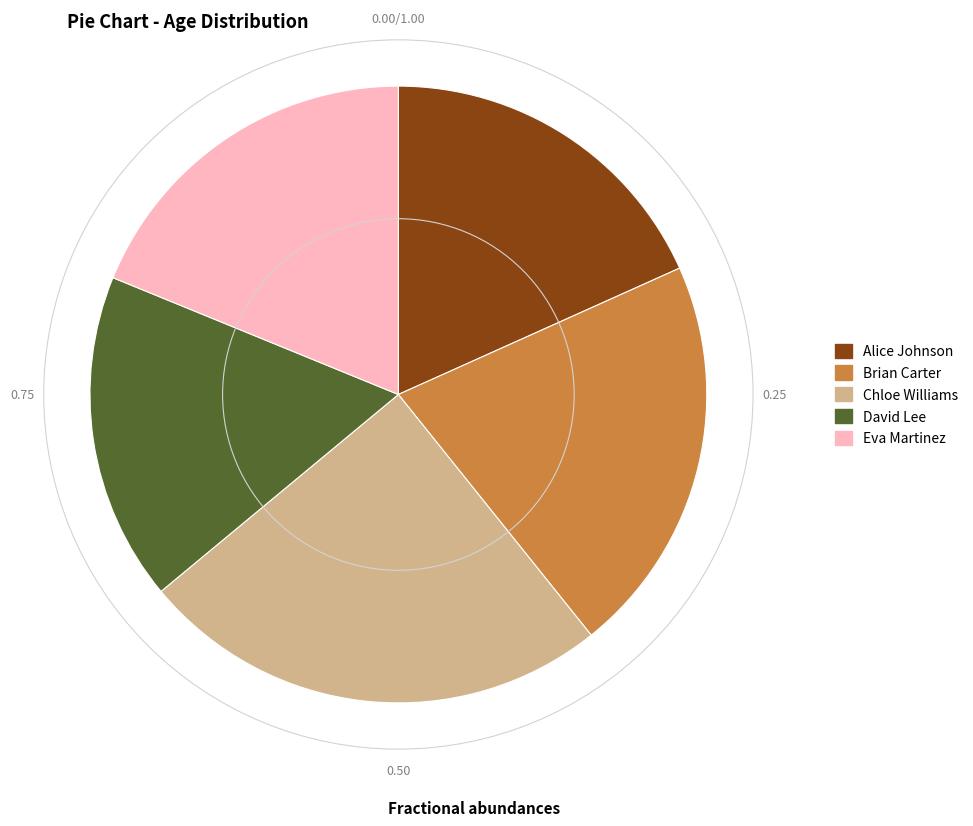

Does Alice Johnson account for over 50% of the chart?

No